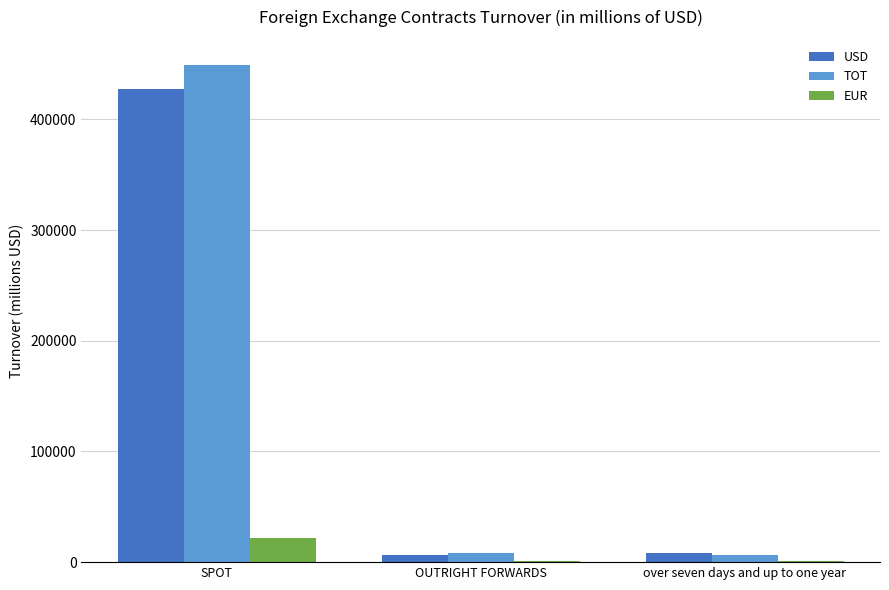

The USD series shows 7845.7 at over seven days and up to one year. True or false?

True